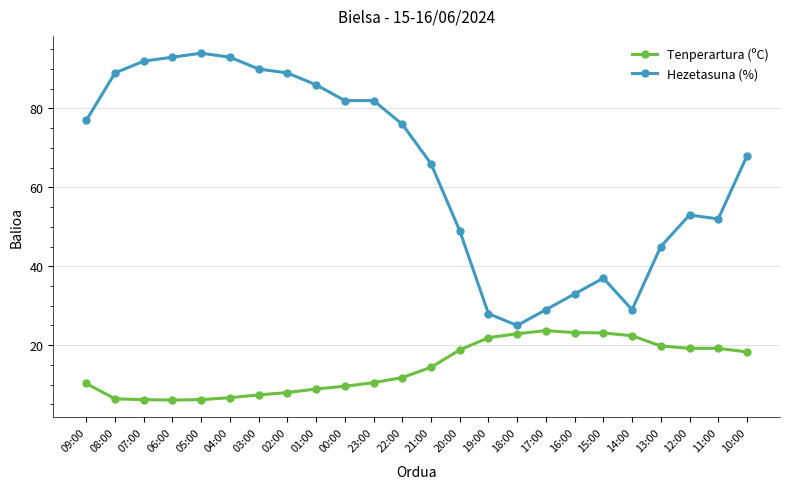

What is the label of the 13th point from the left?

21:00